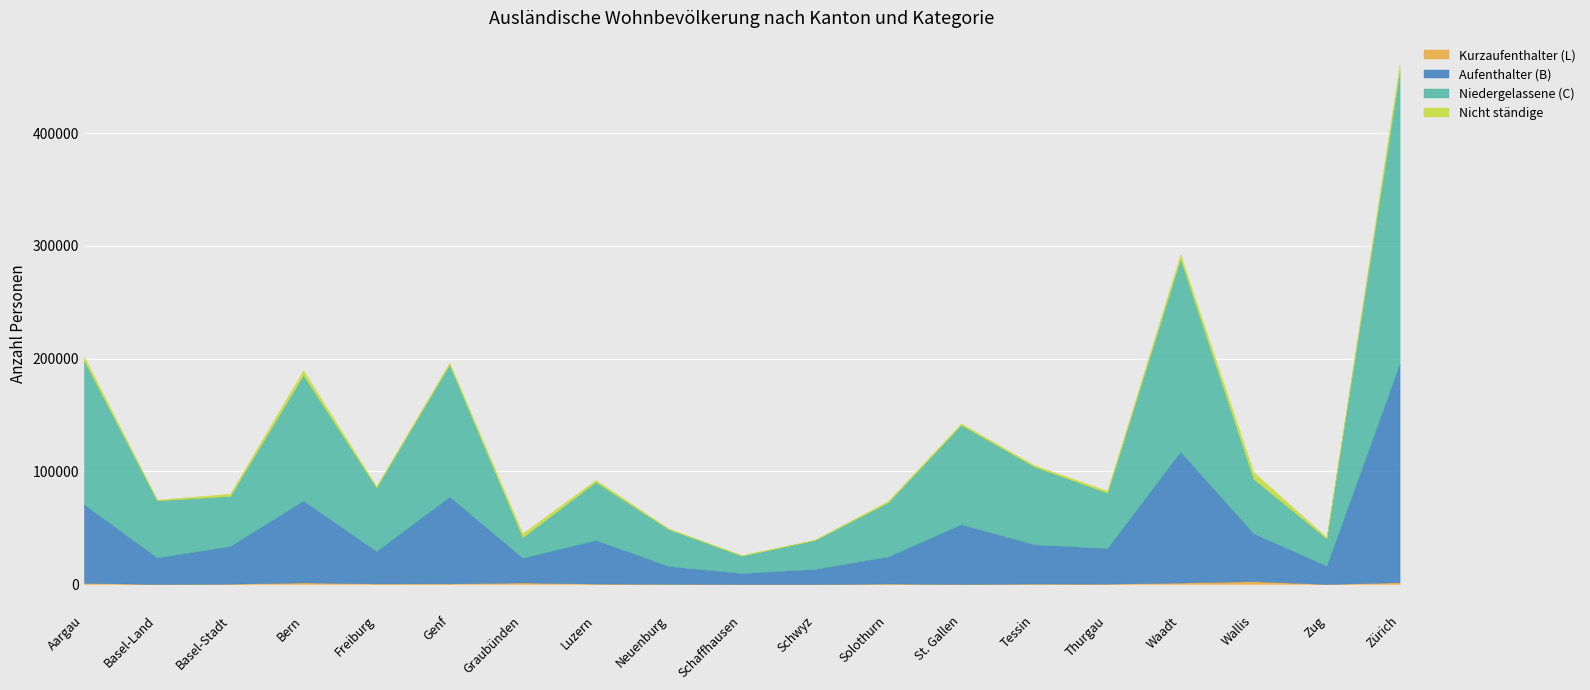

Which series has the largest range (max minus min)?

Niedergelassene (C)